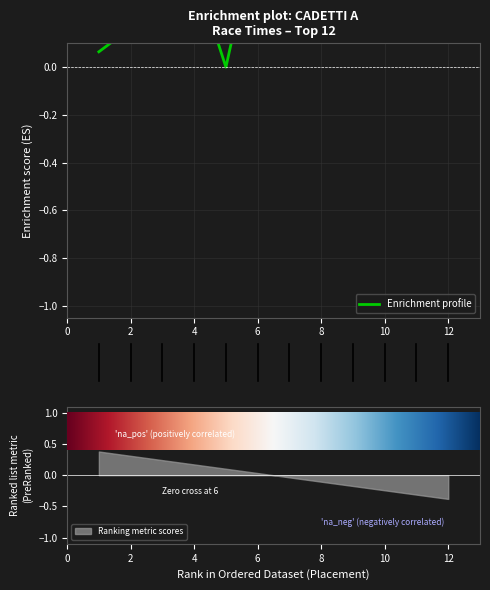

How many lines are shown in the chart?

1